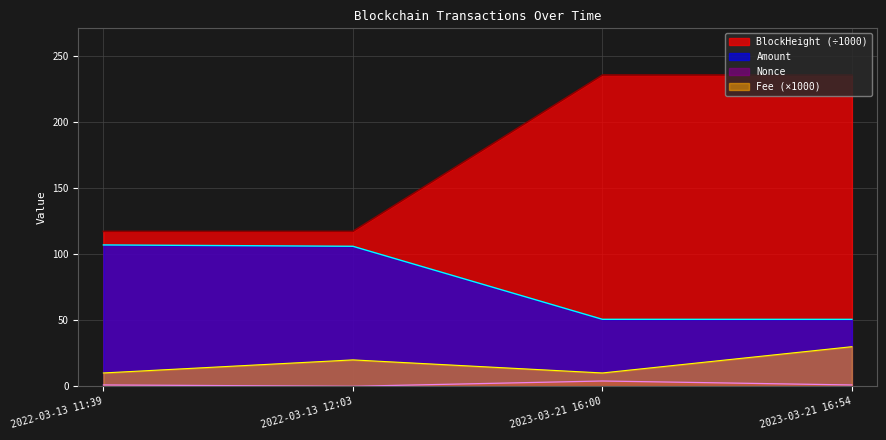

How many values in the Amount series exceed 106?

2